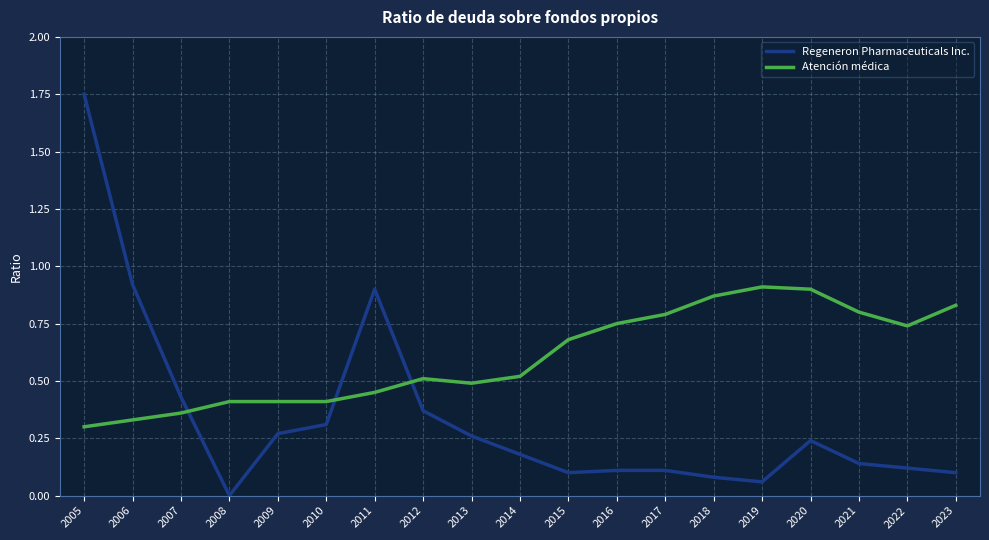

Which category has the lowest value across all series?

2008